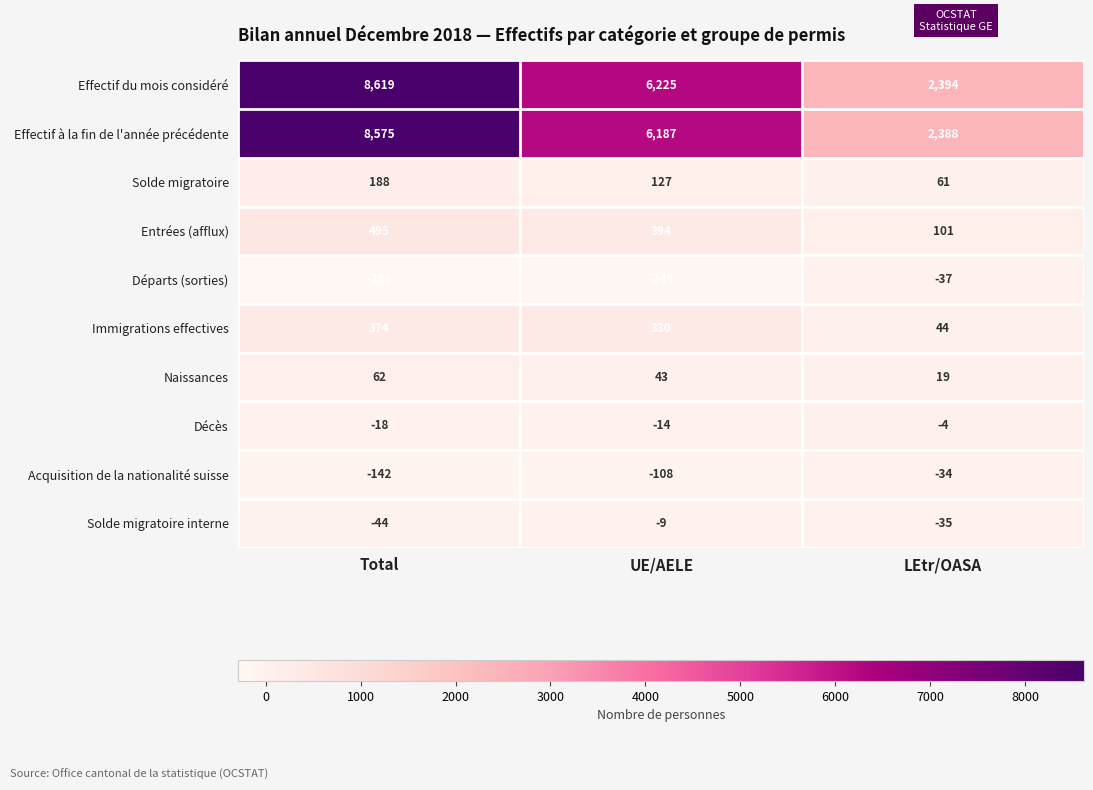

What is the average value of the Effectif à la fin de l'année précédente series?

5717